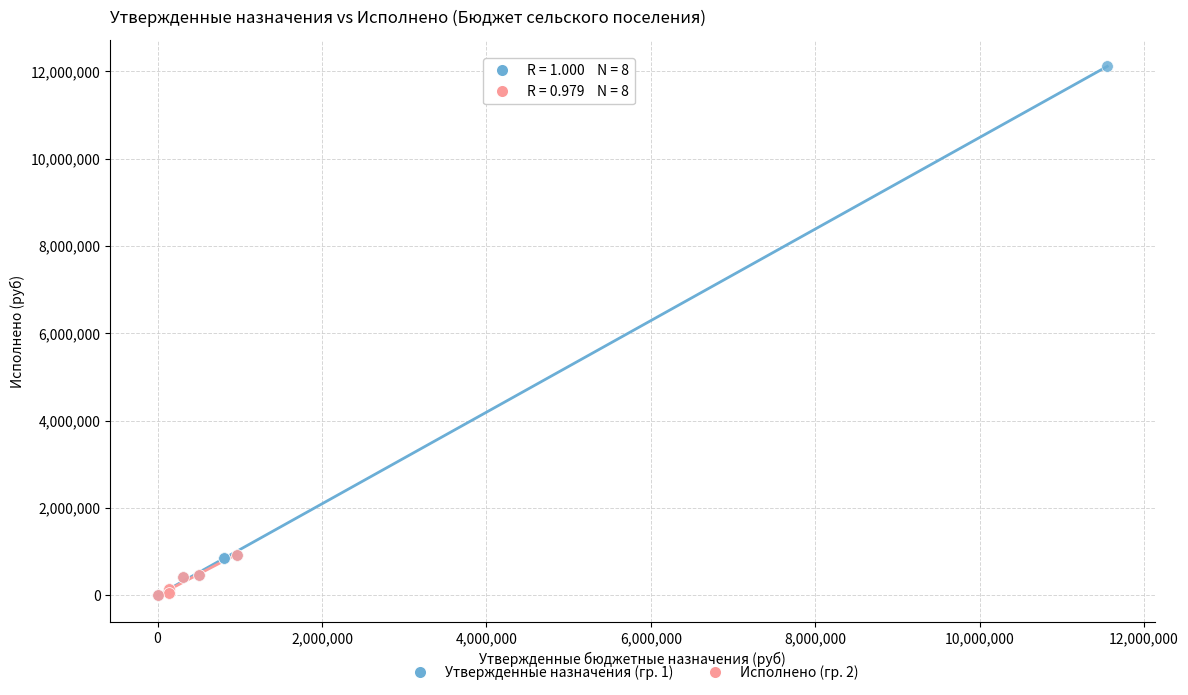

Which series contains the highest Y value?

Утвержденные назначения (гр. 1)